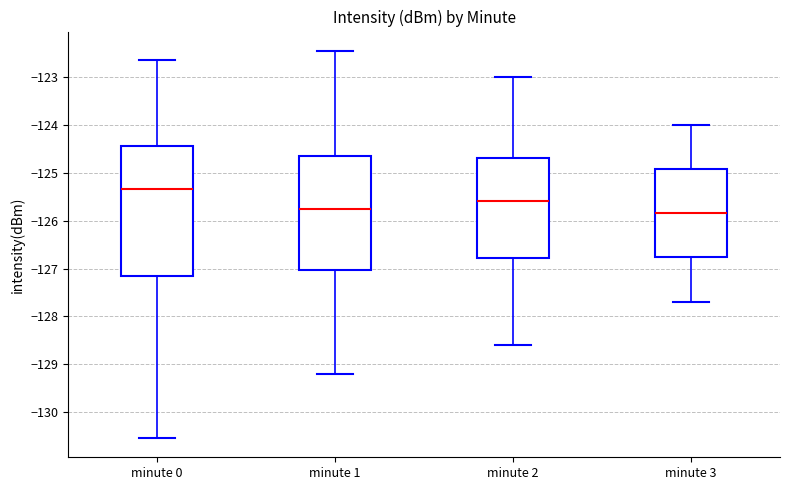

Reading left to right, read every box against the y-axis: the position of its median line, the range the box covers, and the ends of its whiskers. The values are not printed on the chart, so give them approximately, as read against the axis.

minute 0: median -125.3, box -127.2 to -124.5, whiskers -130.5 to -122.7
minute 1: median -125.7, box -127.0 to -124.6, whiskers -129.2 to -122.5
minute 2: median -125.6, box -126.8 to -124.7, whiskers -128.6 to -123.0
minute 3: median -125.8, box -126.7 to -124.9, whiskers -127.7 to -124.0